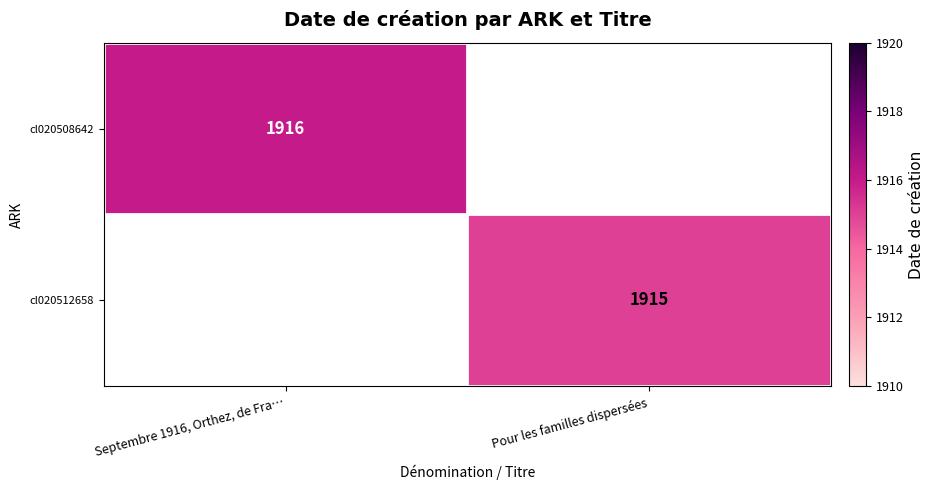

The value of cl020508642 at Septembre 1916, Orthez, de Fra… is 1302. True or false?

False